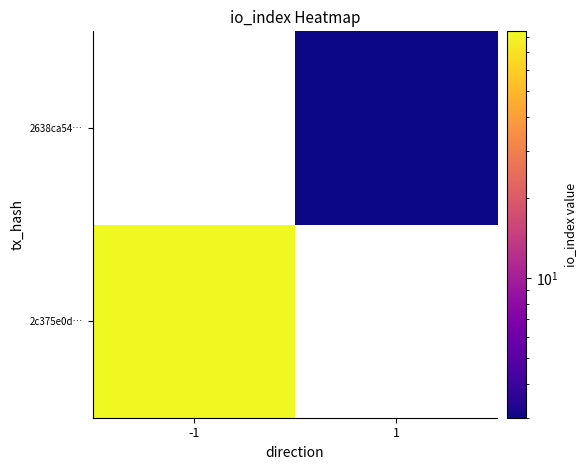

Which label corresponds to the smallest value in the chart?

1